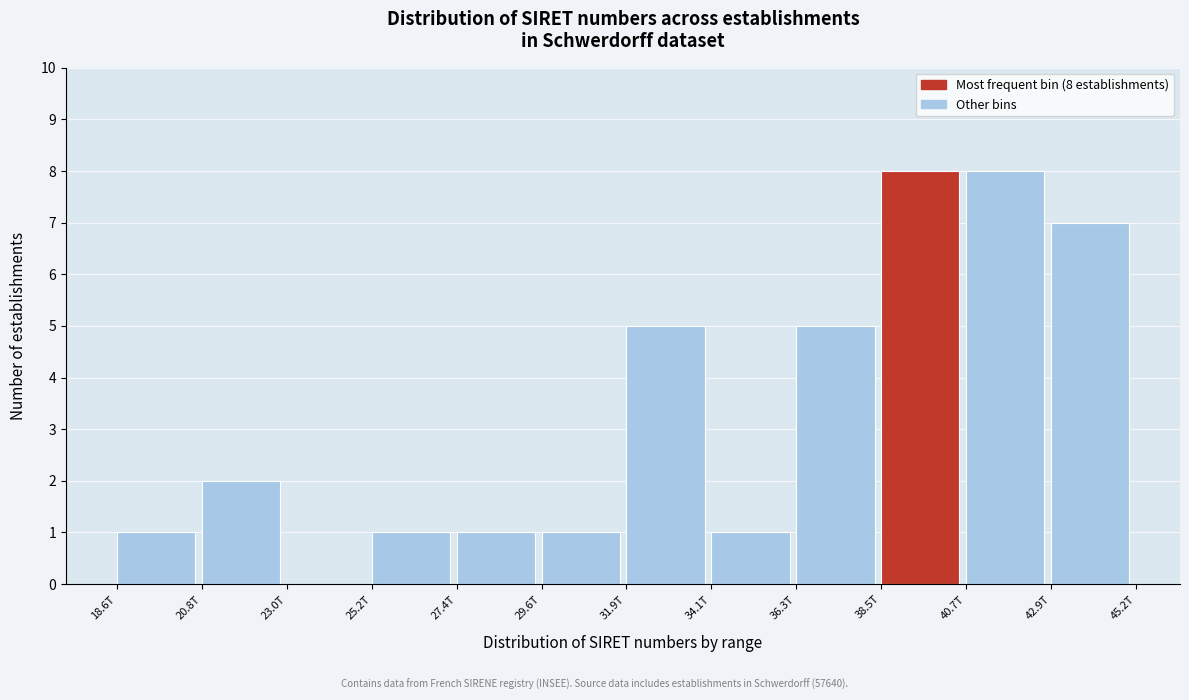

Reading right to left, transcribe all the data shown in this chart.

42.9T=7	40.7T=8	38.5T=8	36.3T=5	34.1T=1	31.9T=5	29.6T=1	27.4T=1	25.2T=1	23.0T=0	20.8T=2	18.6T=1